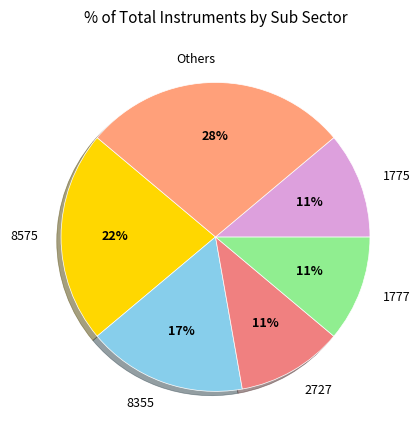

Combined, do 1775 and 2727 account for over 50%?

No